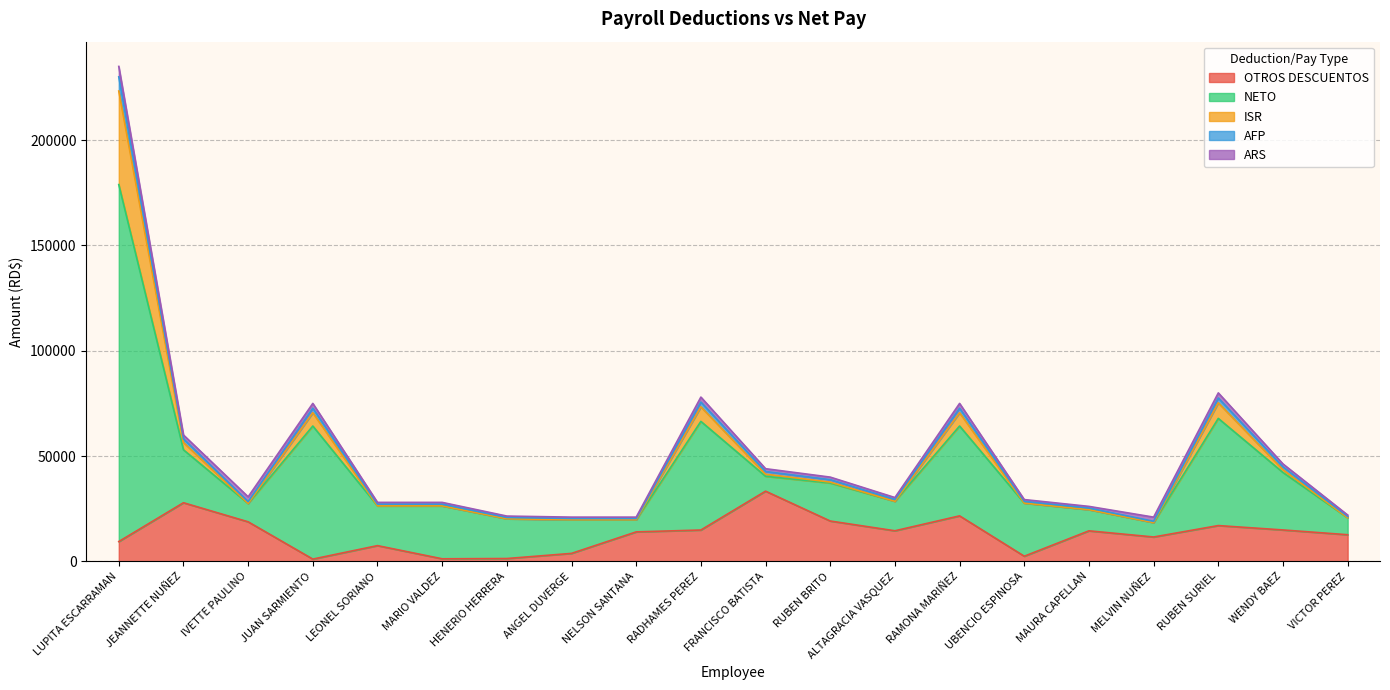

What is the spread (max minus min) of values at RADHAMES PEREZ?

63120.5